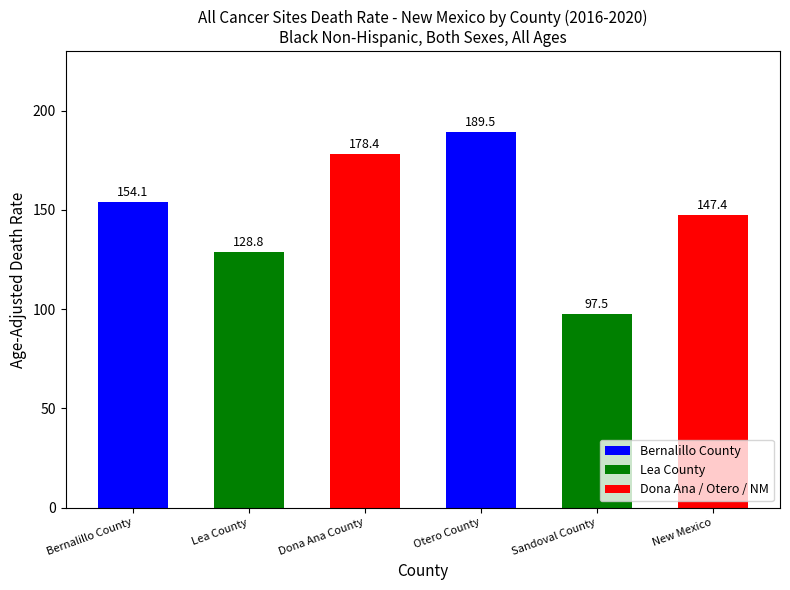

What position from the left is New Mexico?

6